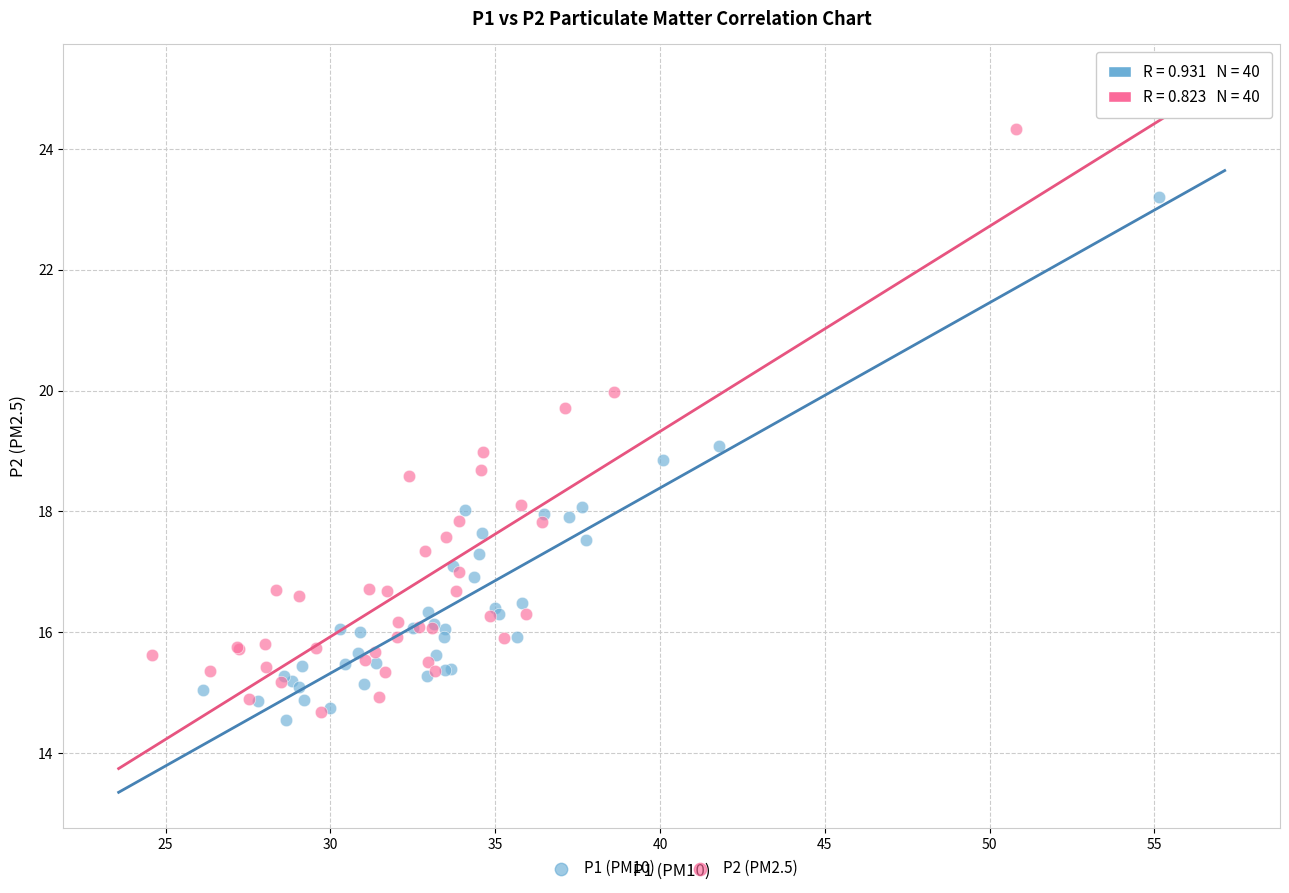

Which series contains the highest Y value?

P2 (PM2.5)